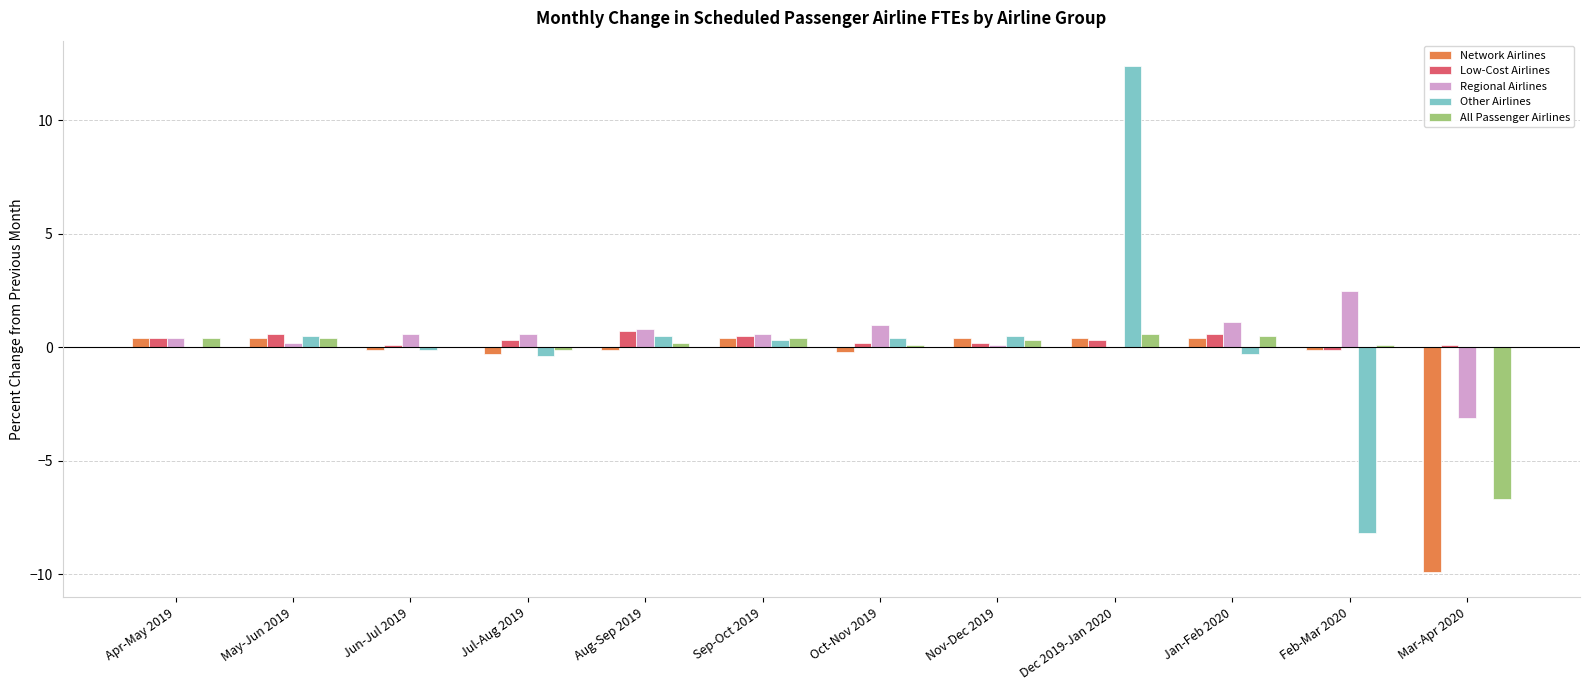

How many distinct data groups are displayed?

5